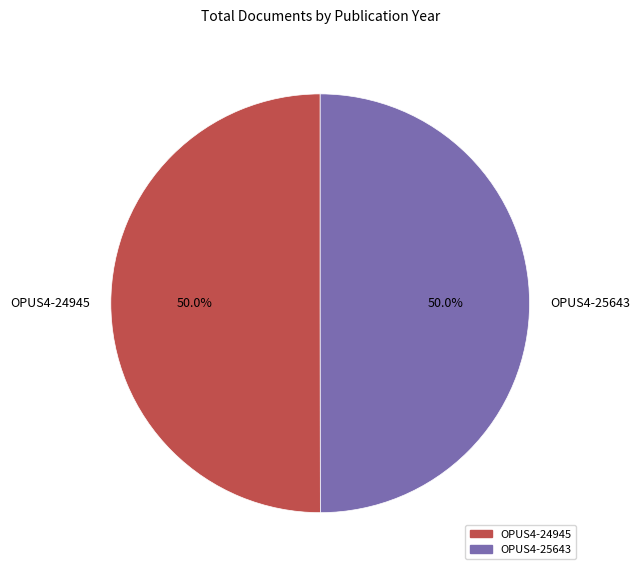

True or false: OPUS4-24945 accounts for 50% of the total.

True